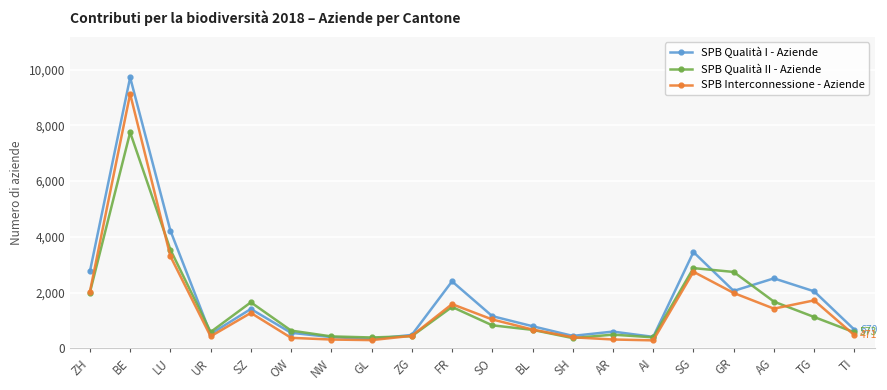

How many categories are shown in the chart?

20